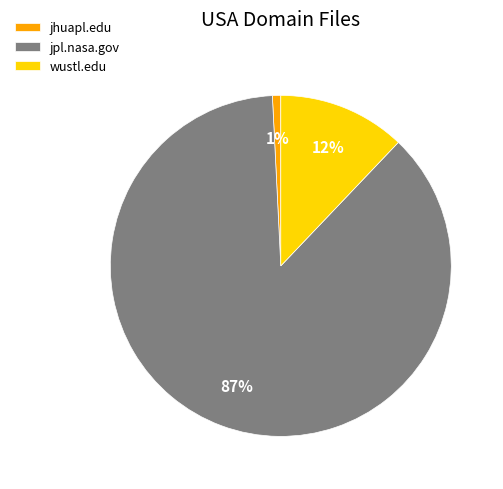

How many slices are in this pie chart?

3